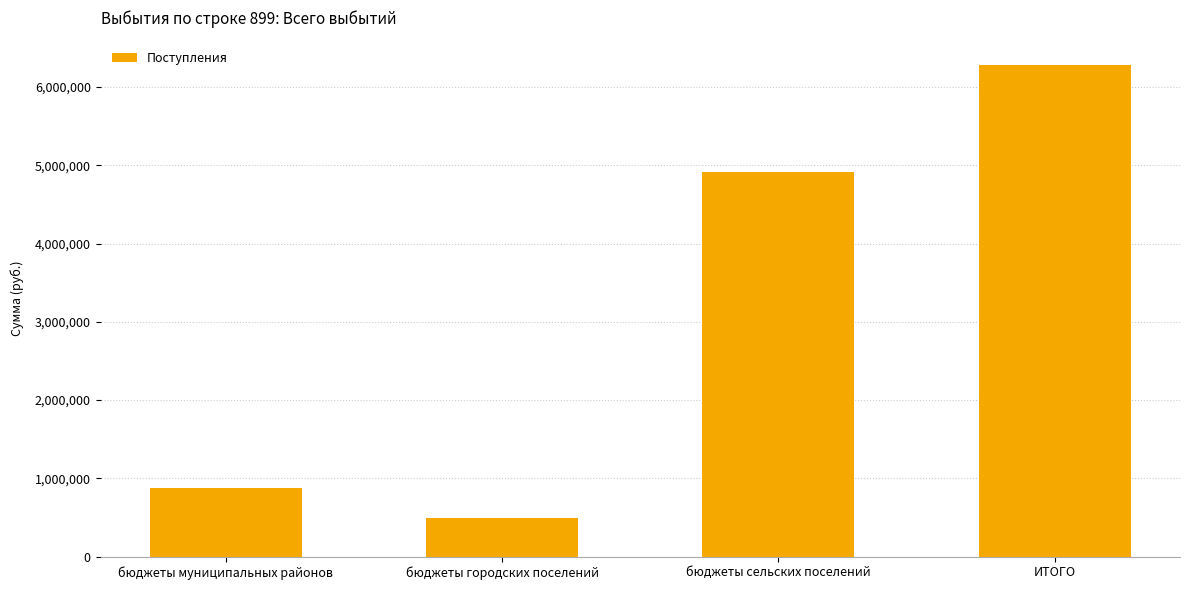

Rank the categories by value from lowest to highest.

бюджеты городских поселений, бюджеты муниципальных районов, бюджеты сельских поселений, ИТОГО